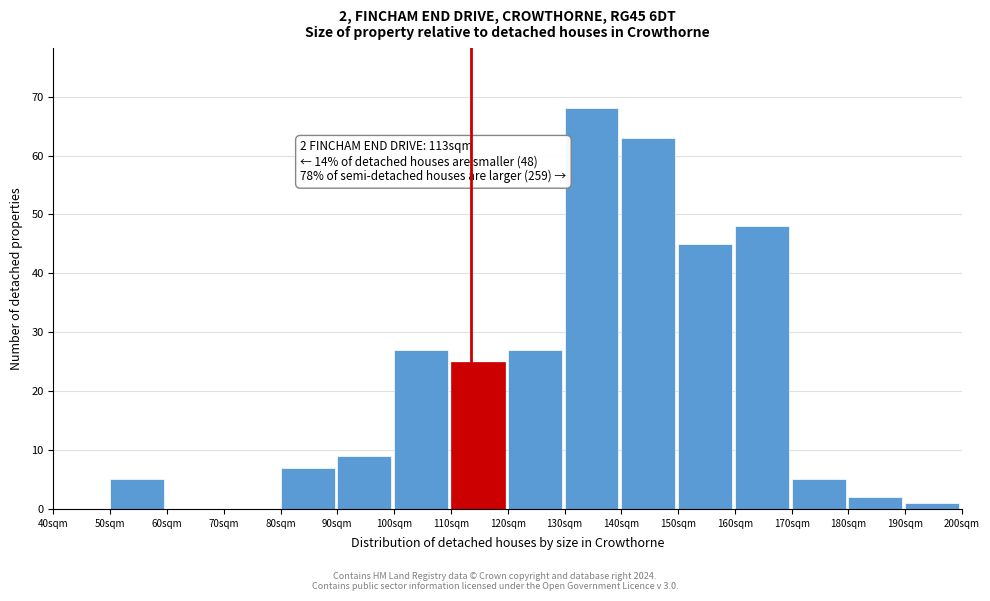

Reading left to right, list all the values displayed in this chart.

40sqm=0	50sqm=5	60sqm=0	70sqm=0	80sqm=7	90sqm=9	100sqm=27	110sqm=25	120sqm=27	130sqm=68	140sqm=63	150sqm=45	160sqm=48	170sqm=5	180sqm=2	190sqm=1